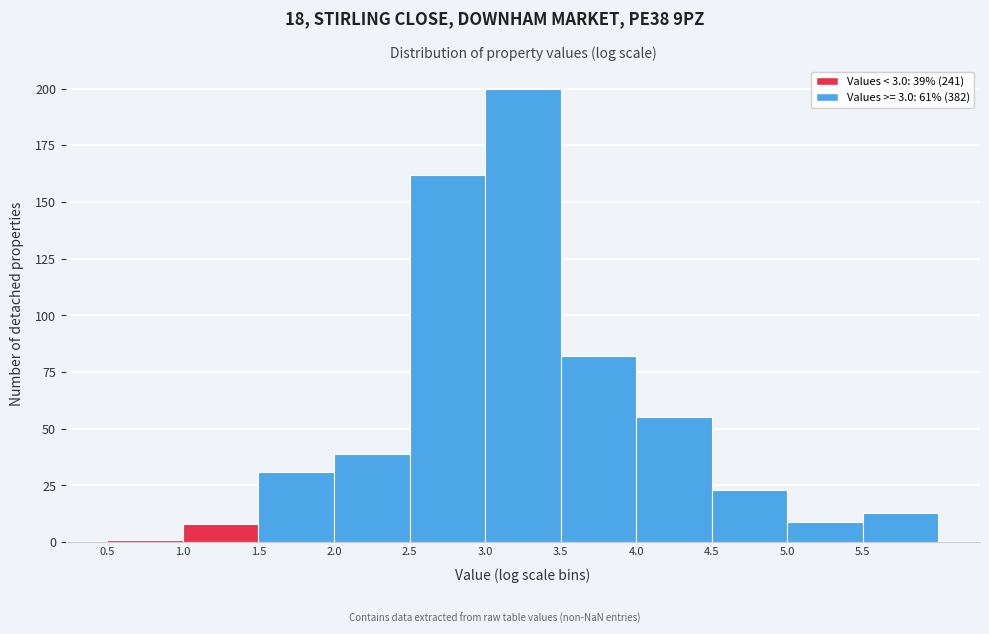

Over which range of the x-axis is the bar tallest?

3.0 to 3.5